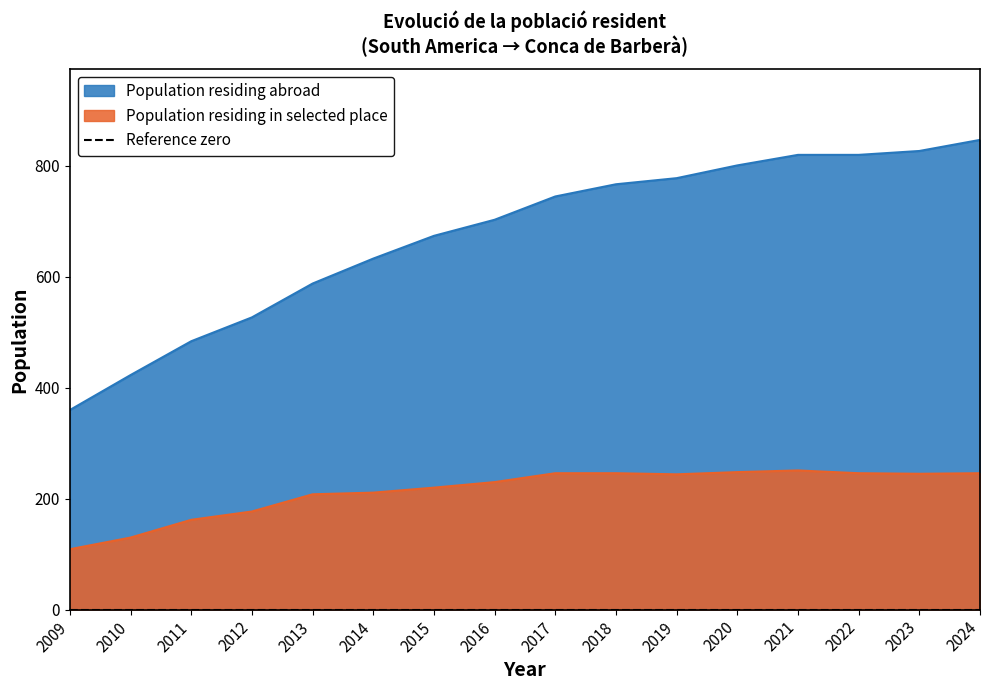

True or false: Population residing abroad and Population residing in selected place intersect in this chart.

False